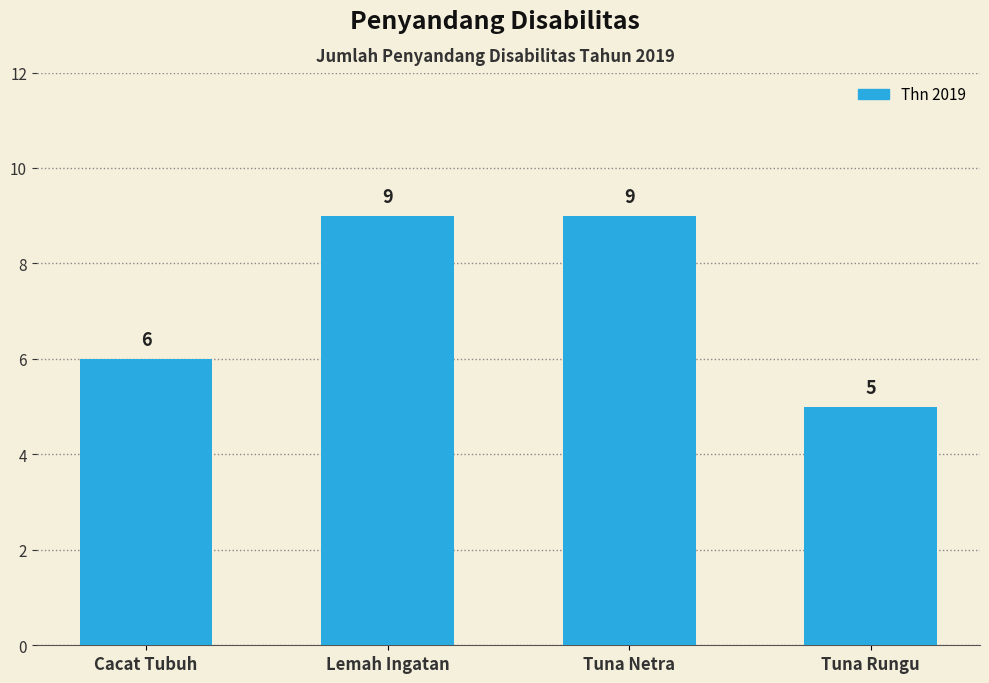

What is the label of the 2nd bar from the left?

Lemah Ingatan